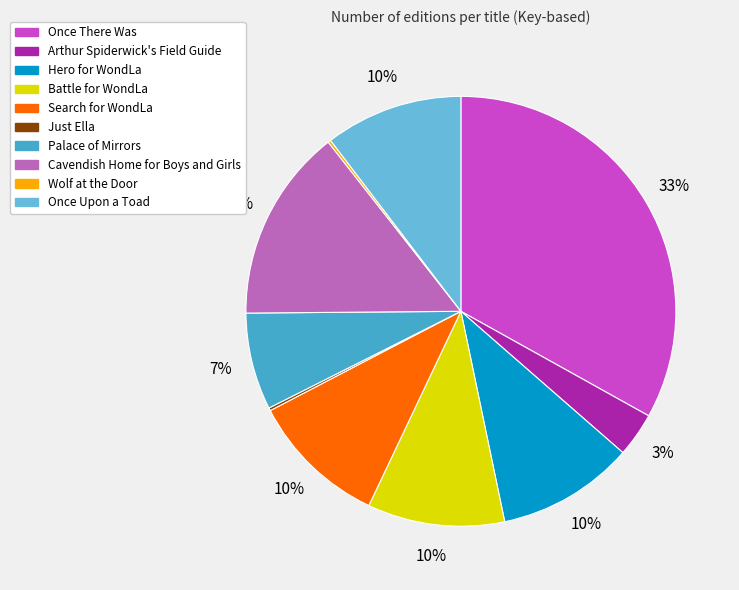

What is the largest slice in the pie chart?

Once There Was